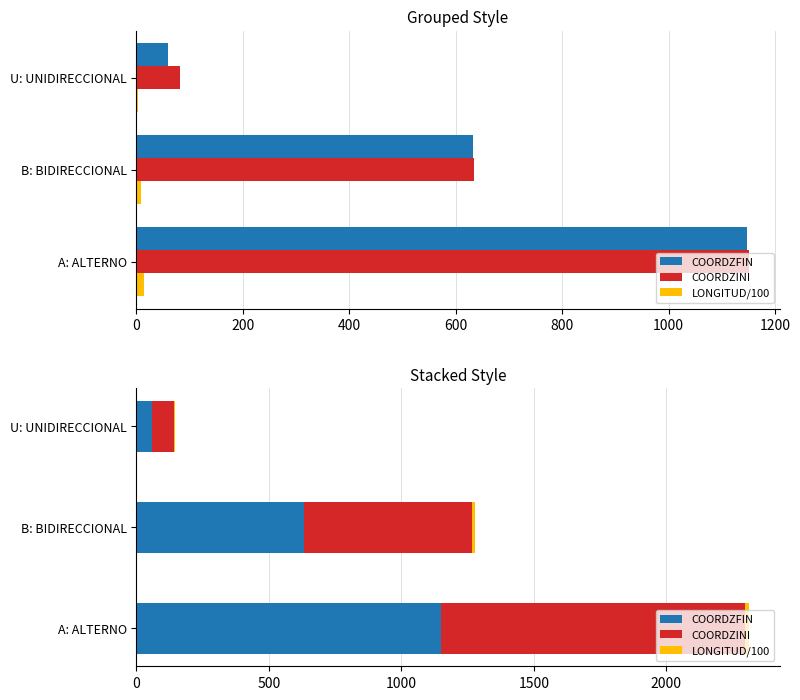

What is the minimum value shown in the chart?

2.3